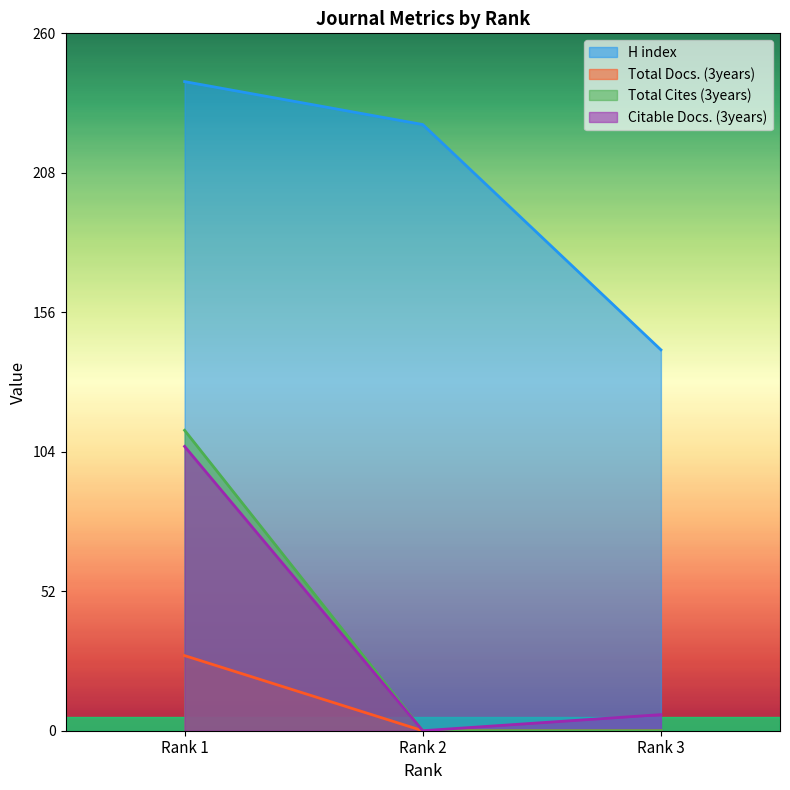

Which series changed the most between Rank 2 and Rank 3?

H index